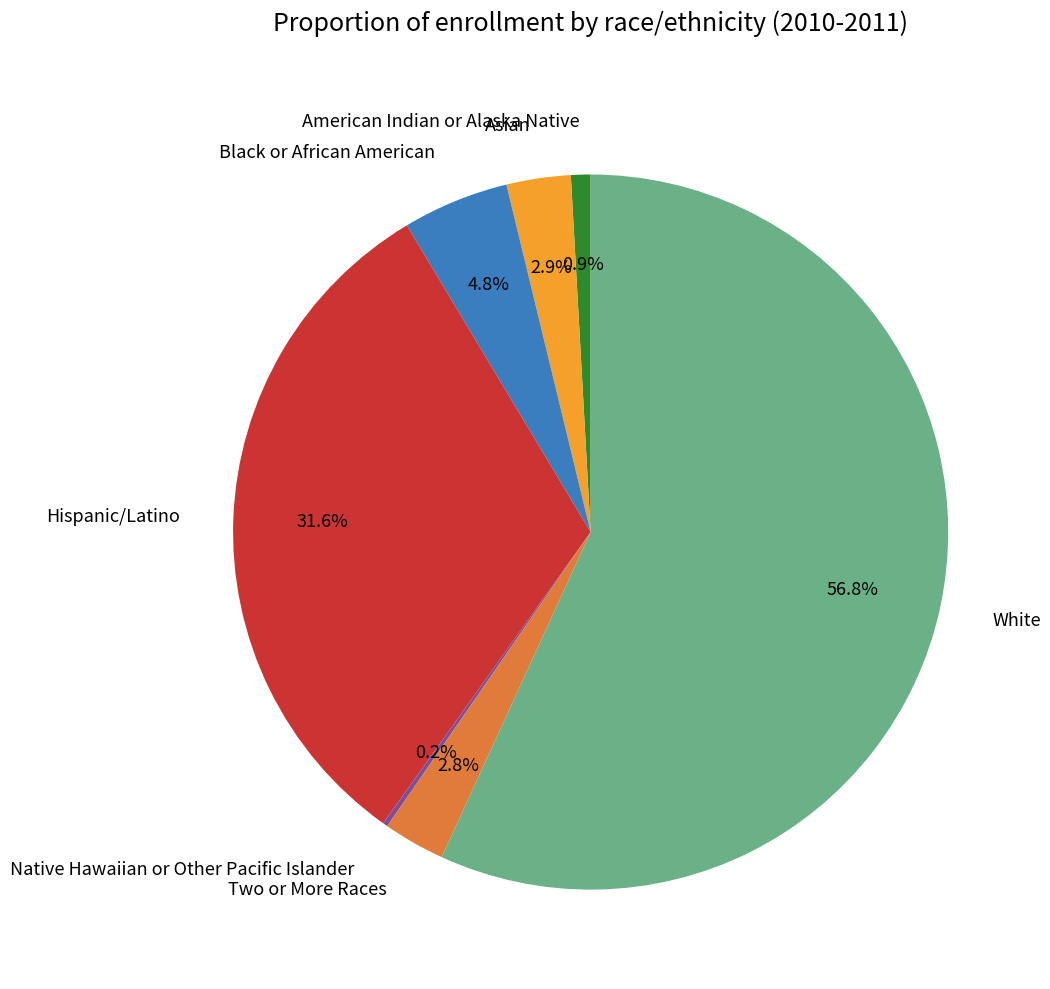

What percentage is NOT represented by Hispanic/Latino?

68.4%